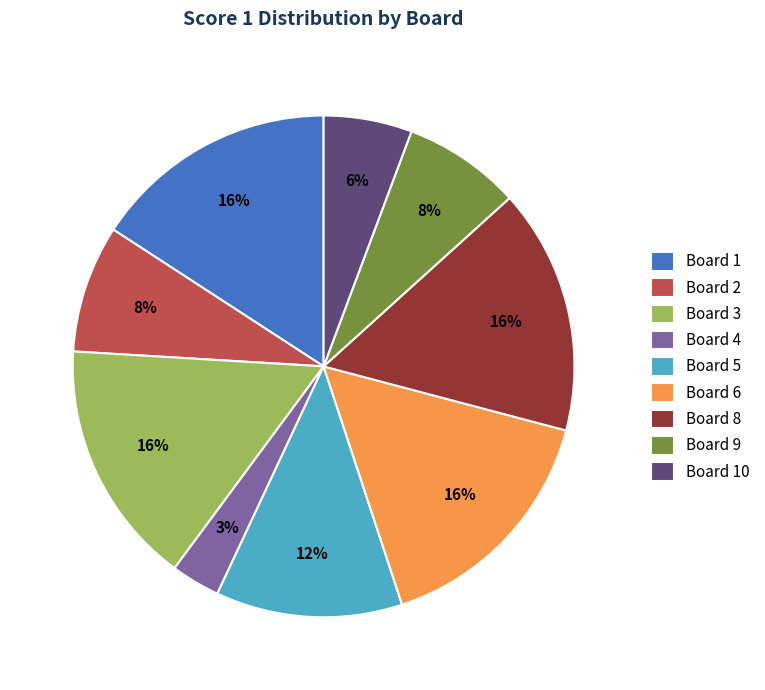

Do Board 6 and Board 2 together represent more than half of the pie?

No